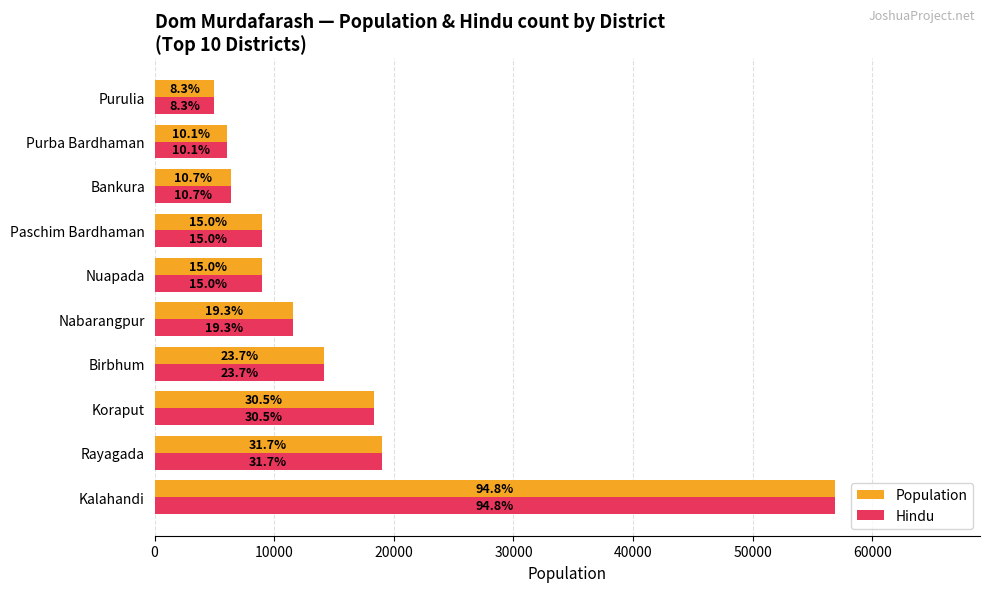

What are all the series names shown in the legend?

Population, Hindu